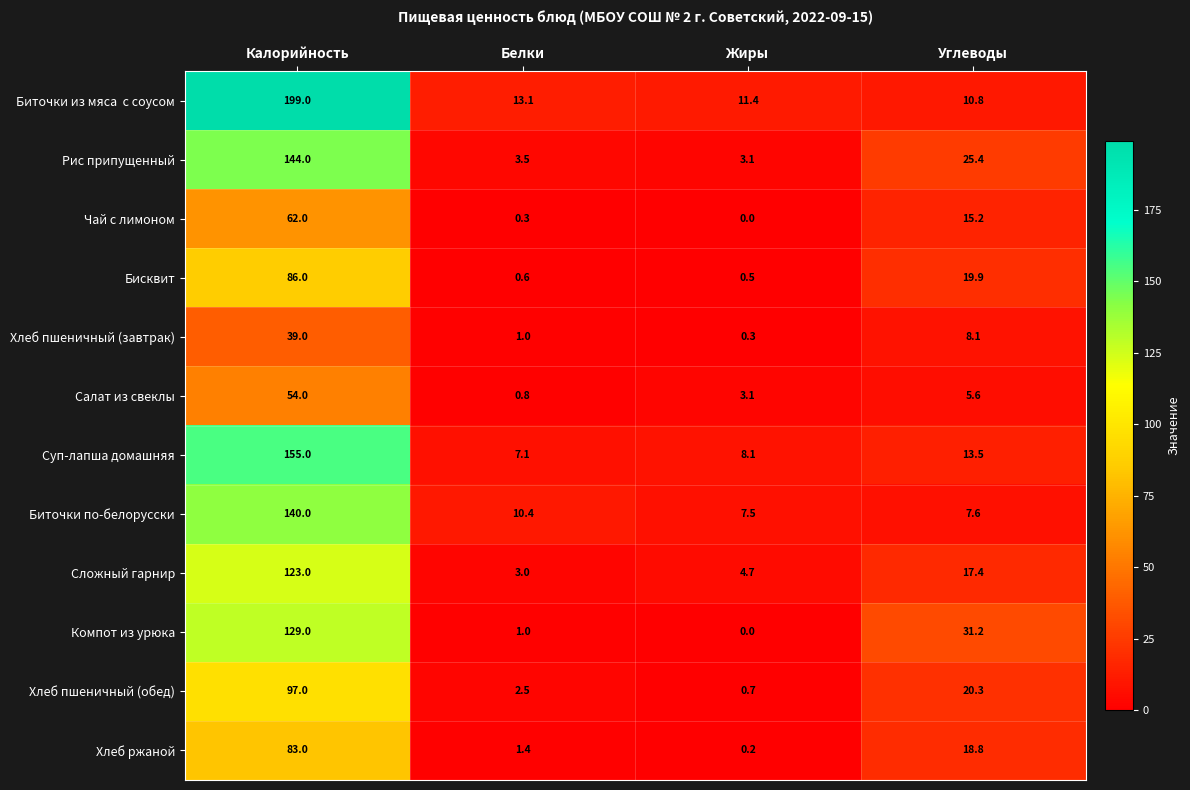

How many categories are shown in the chart?

4